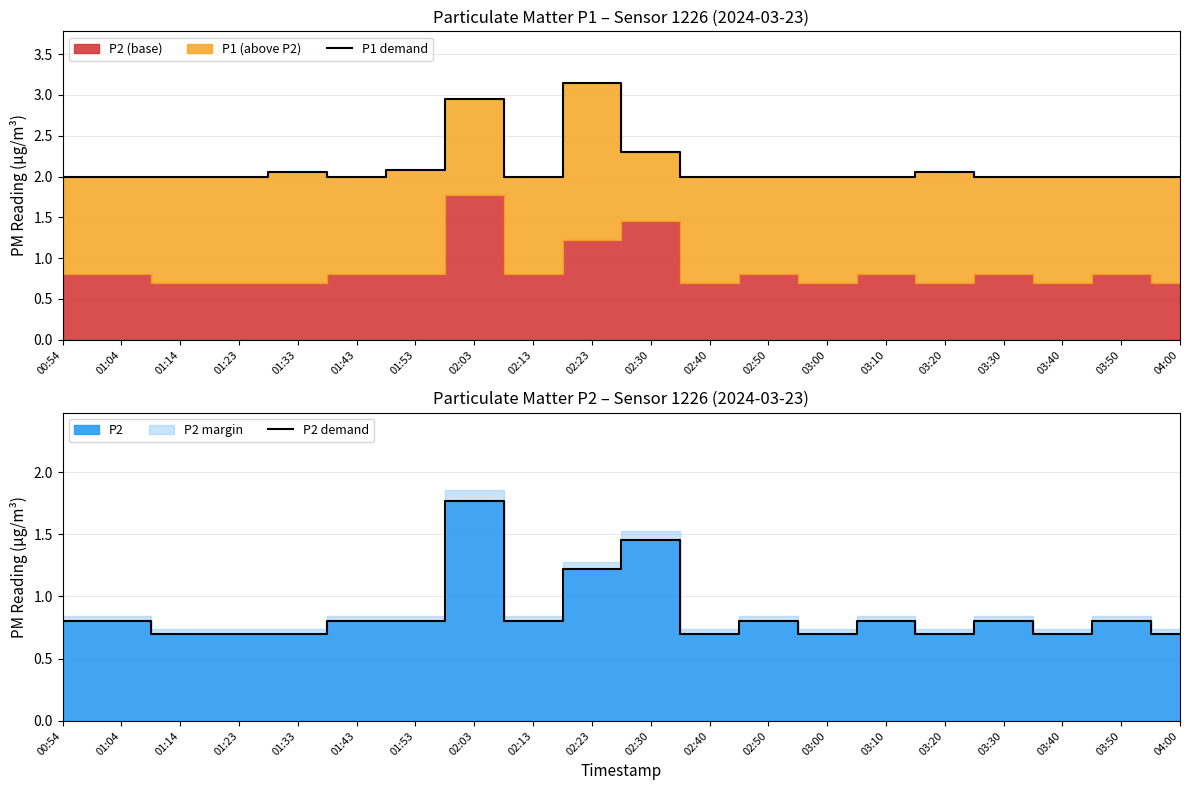

What is the difference between the second highest and minimum values in the P2 demand series?

0.8